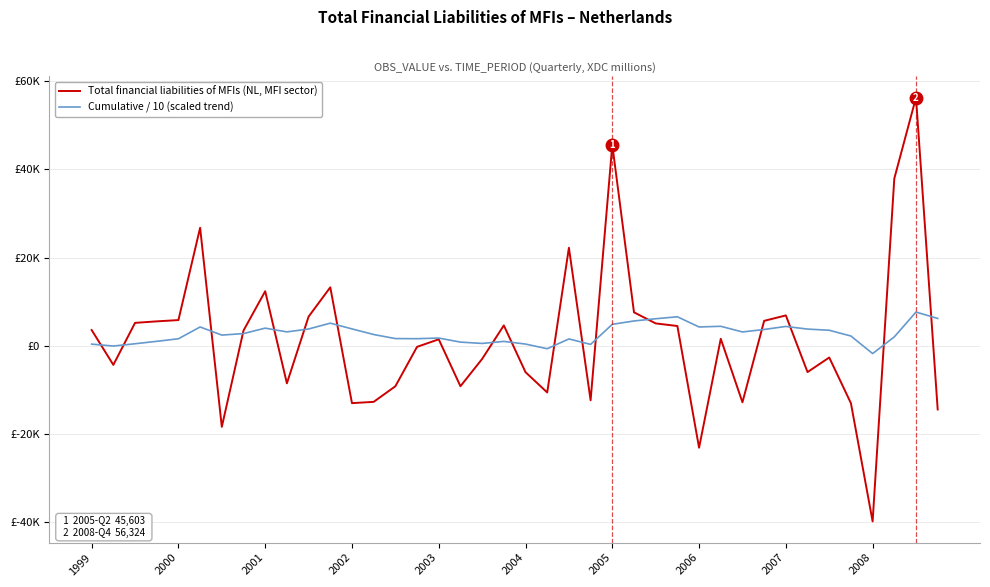

What are all the series names shown in the legend?

Total financial liabilities of MFIs (NL, MFI sector), Cumulative / 10 (scaled trend)